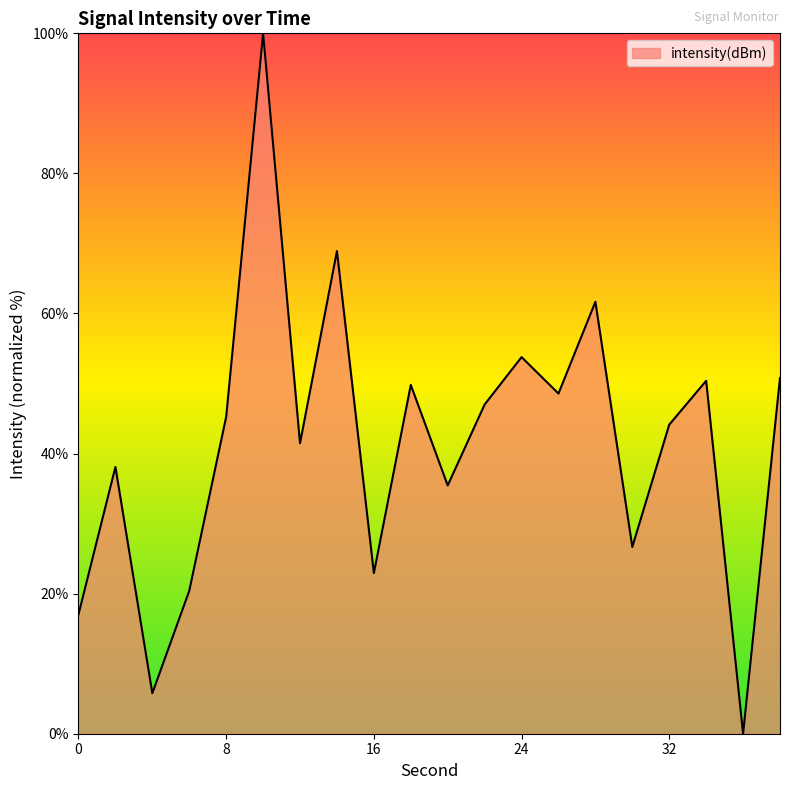

What is the greatest value displayed?

100.0